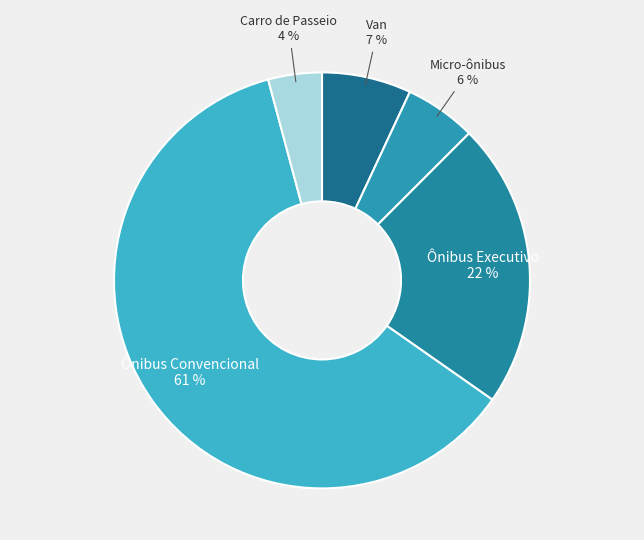

Is the sum of Ônibus Convencional and Ônibus Executivo greater than half?

Yes